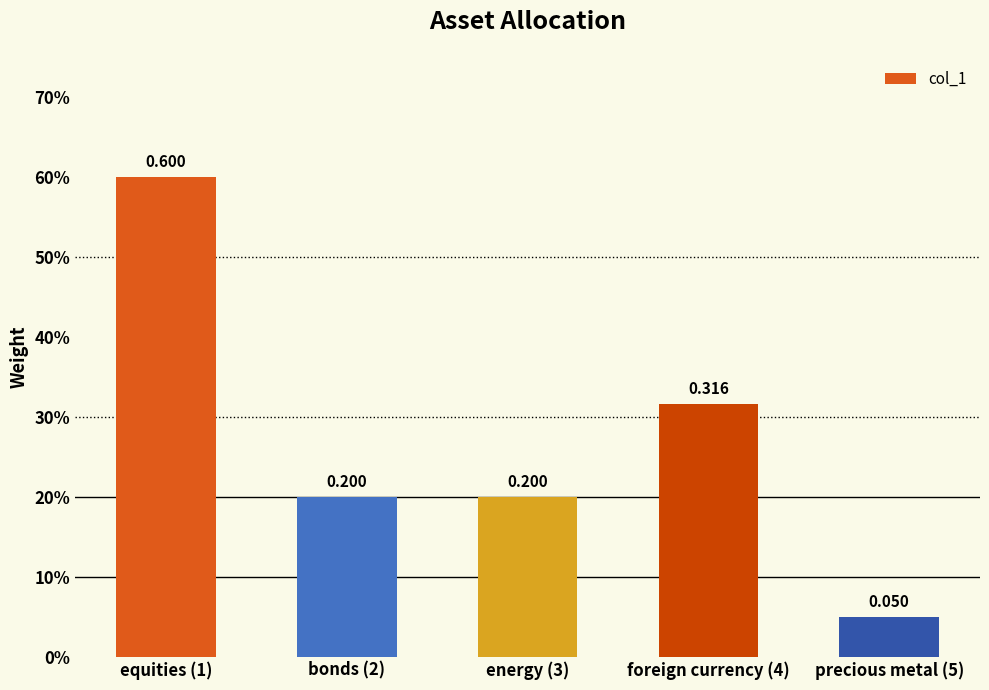

At which category does the chart reach its minimum across all series?

precious metal (5)